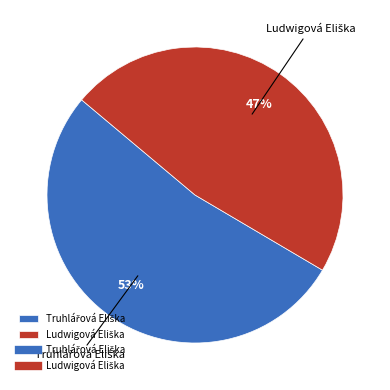

To the nearest percent, what is the average slice percentage?

50%